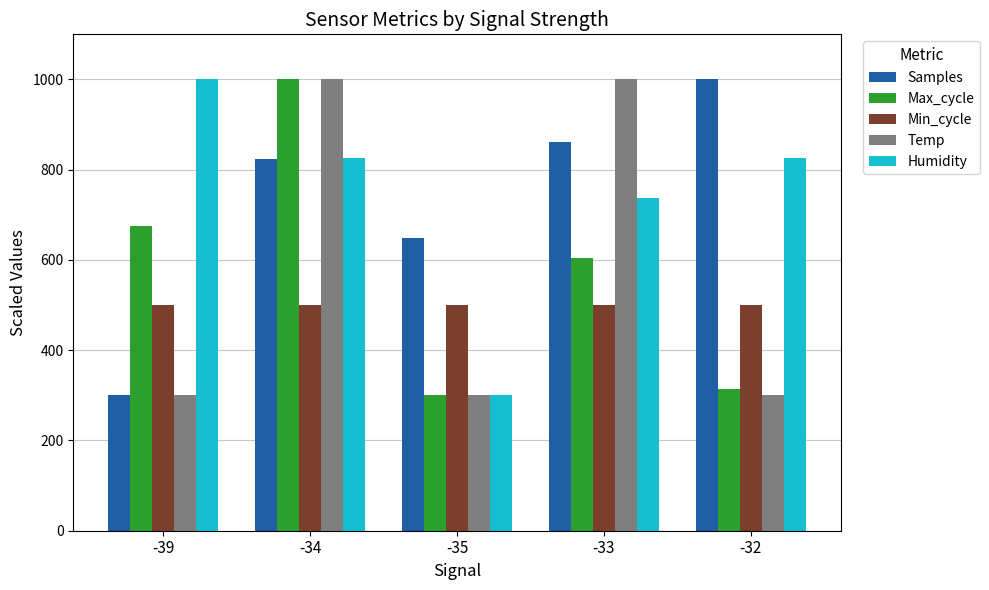

At -33, list the series in order from smallest to largest.

Min_cycle, Max_cycle, Humidity, Samples, Temp